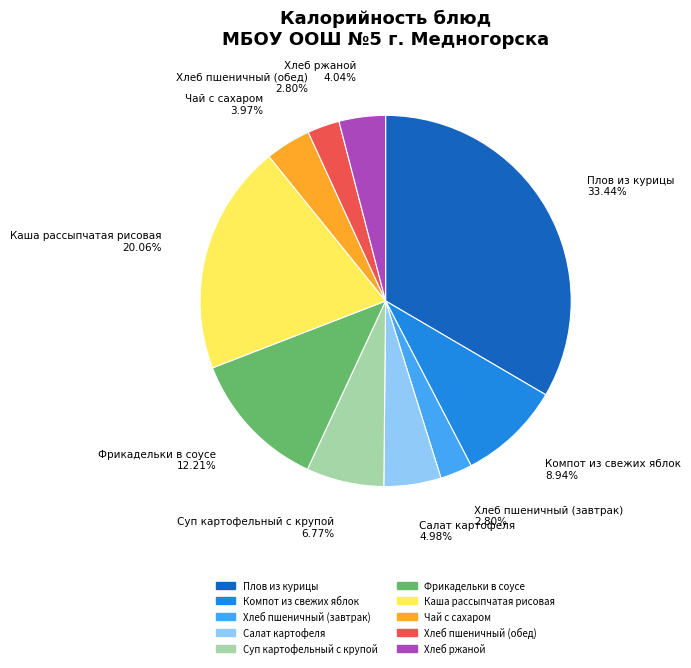

How many segments does this pie chart have?

10